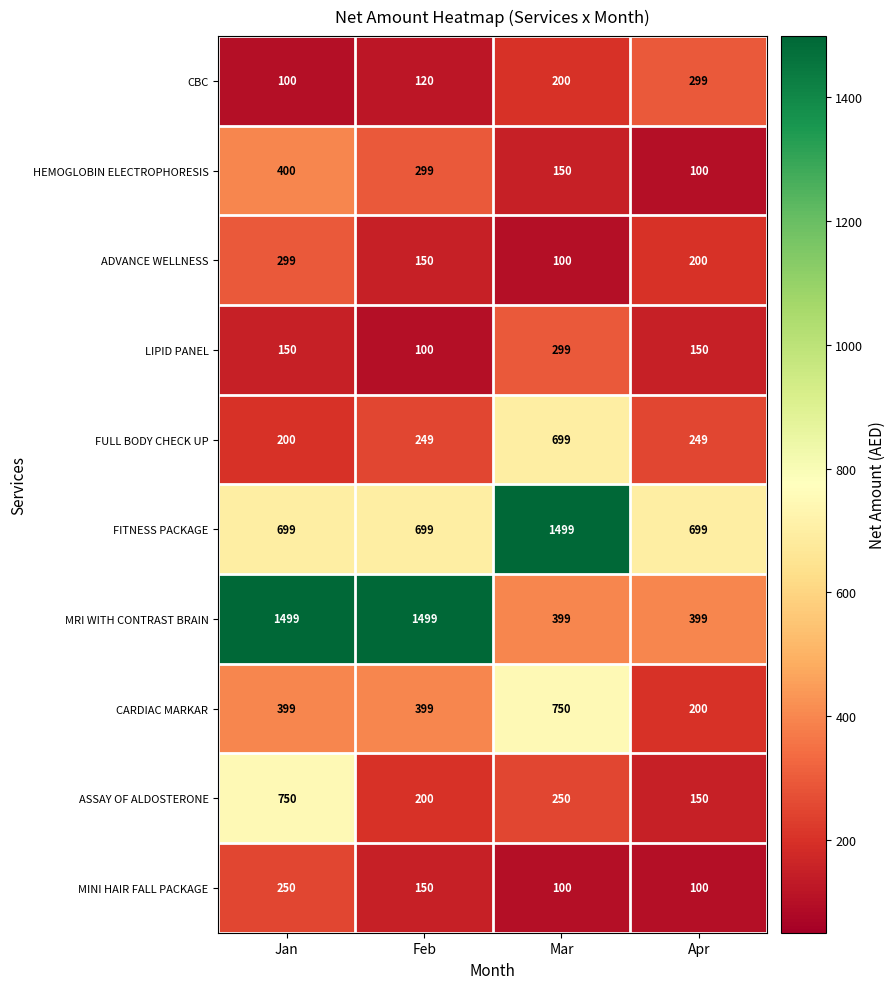

Which series changed the most between Feb and Mar?

MRI WITH CONTRAST BRAIN